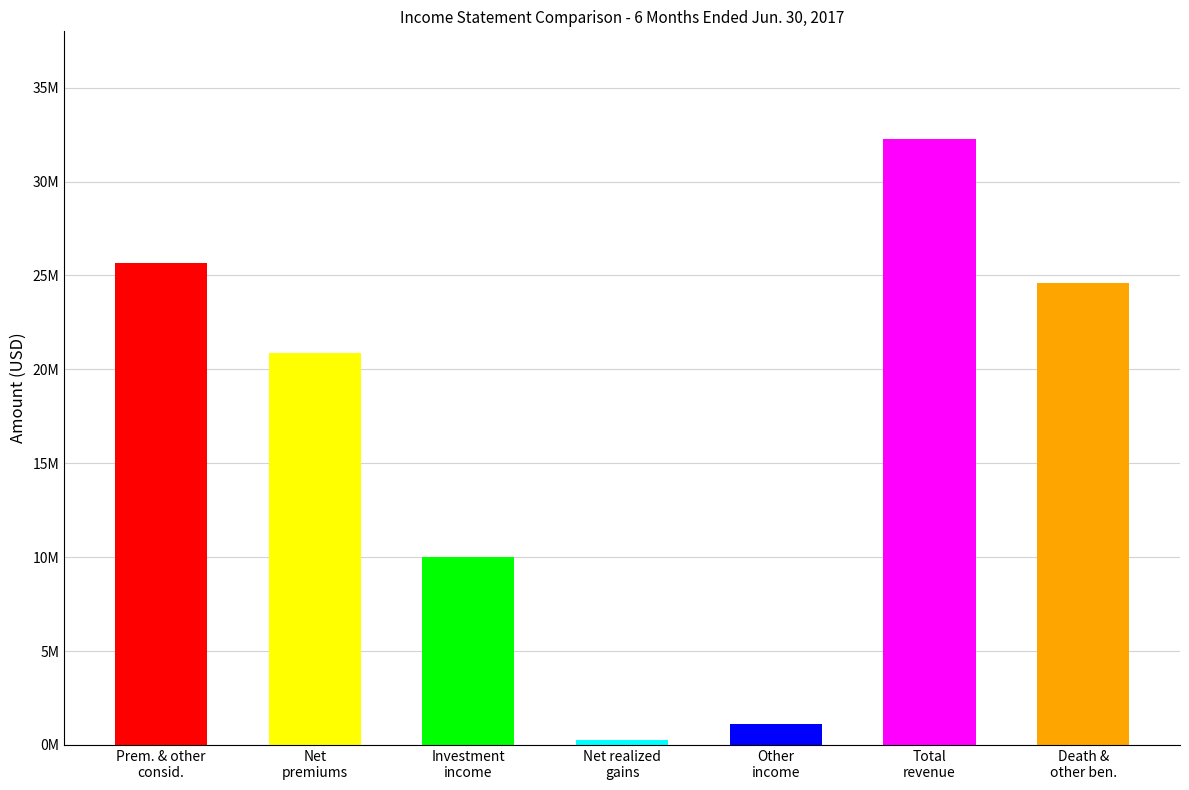

Which category has the lowest value in the 3M 2016 series?

Net realized gains